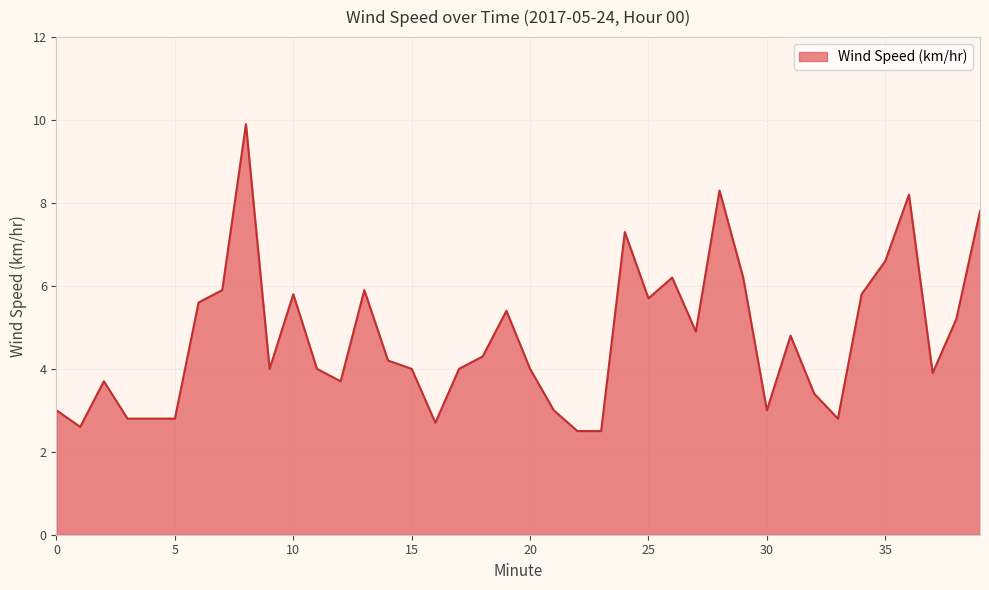

What is the minimum value shown in the chart?

2.5